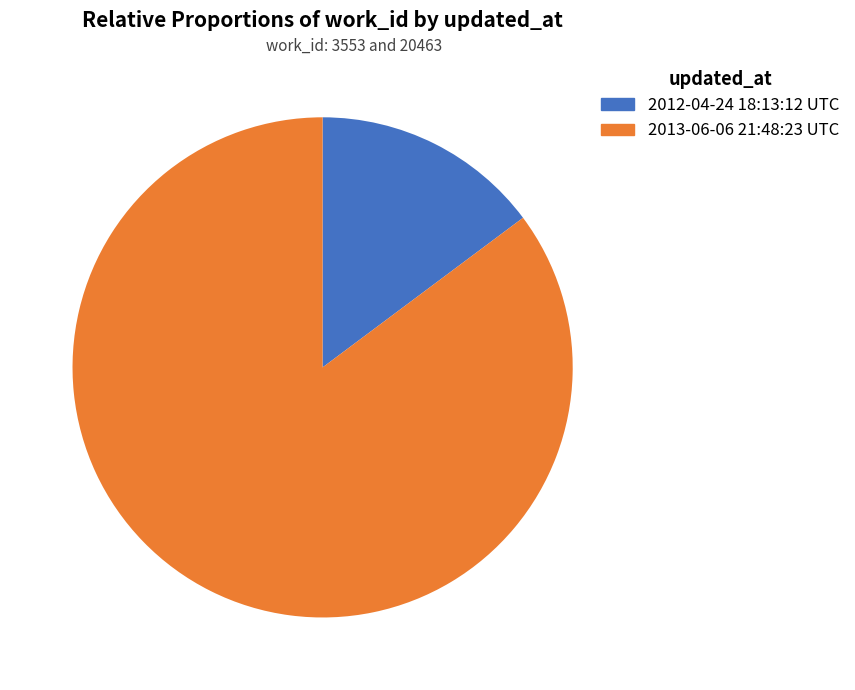

Which has a higher value, 2012-04-24 18:13:12 UTC or 2013-06-06 21:48:23 UTC?

2013-06-06 21:48:23 UTC